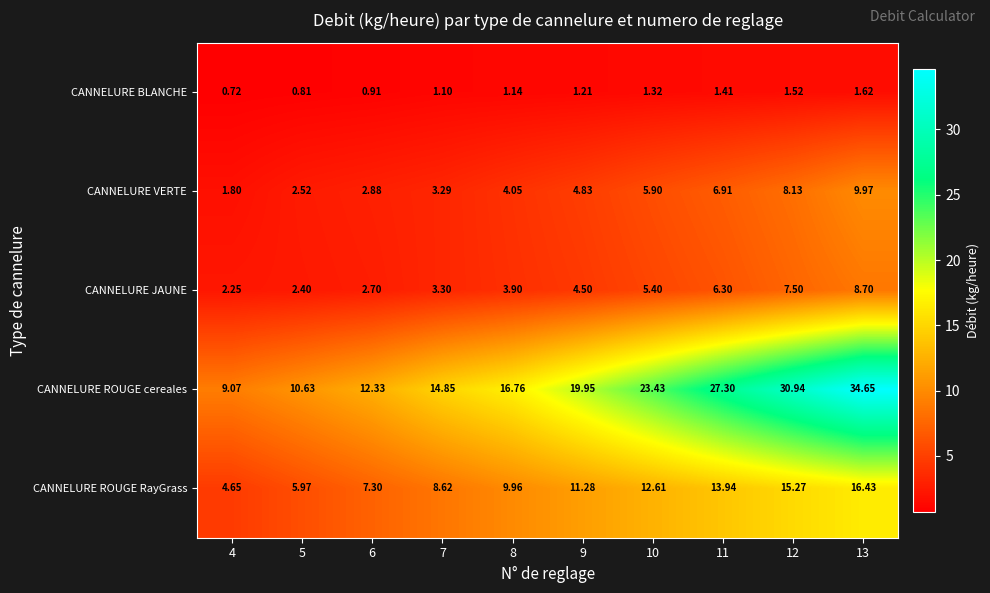

Which series has the largest total across all categories?

CANNELURE ROUGE cereales